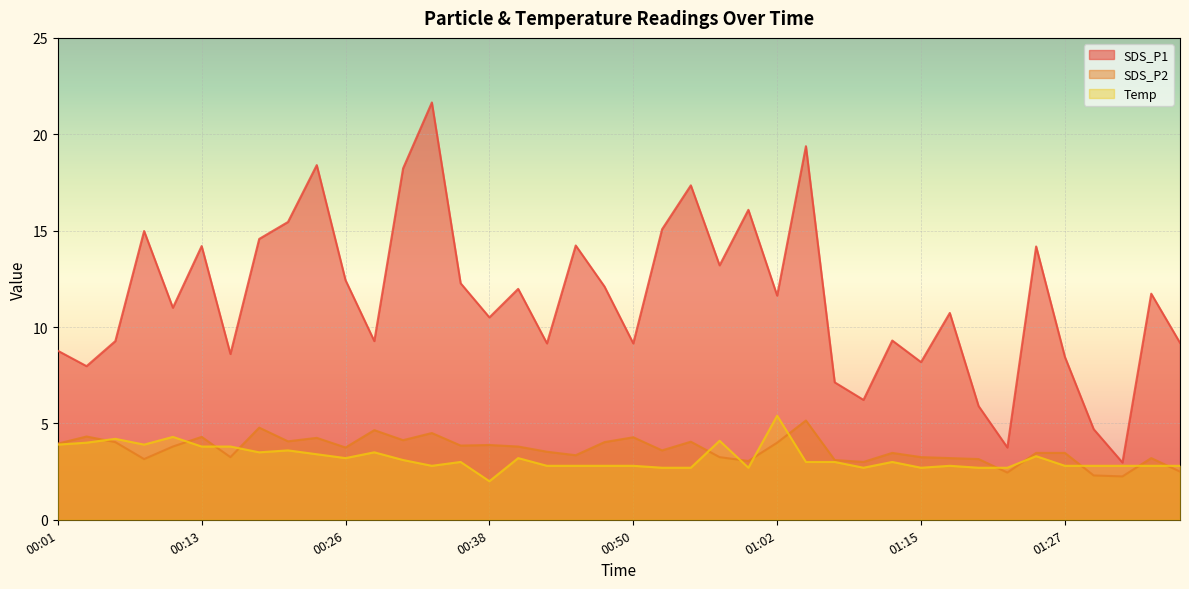

Reading left to right, what are all the values shown in this chart?

SDS_P1: 8.8	8.0	9.3	15.0	11.0	14.2	8.6	14.6	15.4	18.4	12.4	9.3	18.2	21.6	12.3	10.5	12.0	9.2	14.2	12.1	9.2	15.1	17.4	13.2	16.1	11.6	19.4	7.1	6.2	9.3	8.2	10.7	5.9	3.8	14.2	8.4	4.7	3.0	11.7	9.2
SDS_P2: 4.0	4.3	4.0	3.1	3.8	4.3	3.2	4.8	4.1	4.2	3.8	4.7	4.1	4.5	3.9	3.9	3.8	3.5	3.4	4.0	4.3	3.6	4.0	3.2	3.0	4.0	5.2	3.1	3.0	3.5	3.2	3.2	3.1	2.5	3.5	3.5	2.3	2.2	3.2	2.5
Temp: 3.9	4.0	4.2	3.9	4.3	3.8	3.8	3.5	3.6	3.4	3.2	3.5	3.1	2.8	3.0	2.0	3.2	2.8	2.8	2.8	2.8	2.7	2.7	4.1	2.7	5.4	3.0	3.0	2.7	3.0	2.7	2.8	2.7	2.7	3.3	2.8	2.8	2.8	2.8	2.8